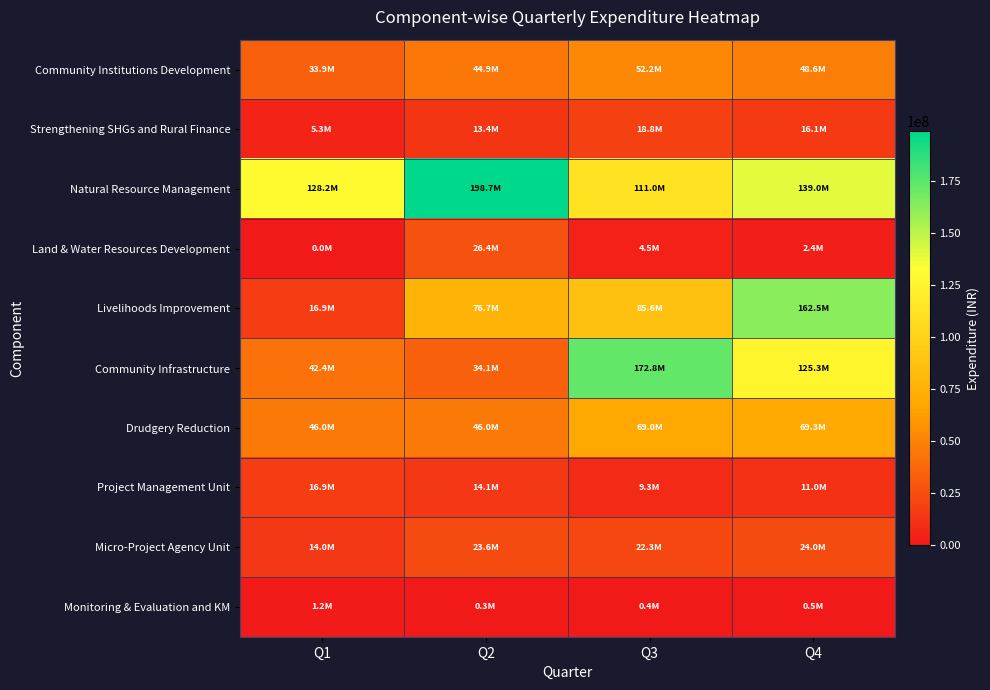

Which series has the largest total across all categories?

Natural Resource Management